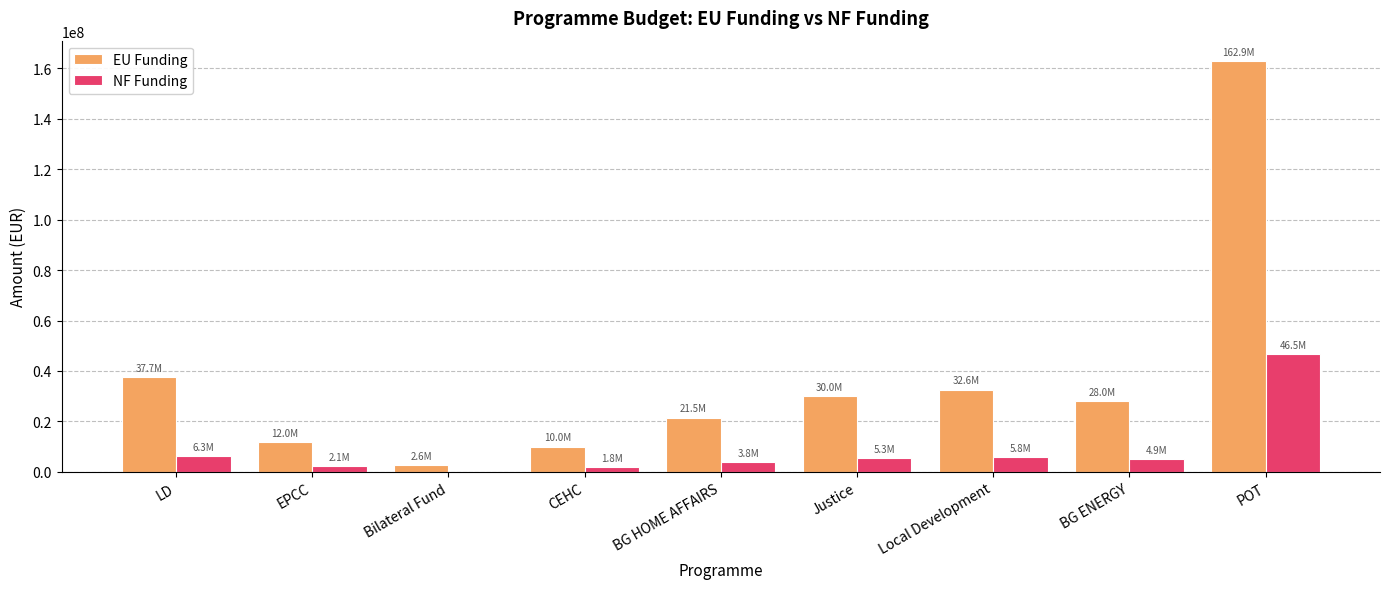

What is the sum of all EU Funding values?

337246011.2